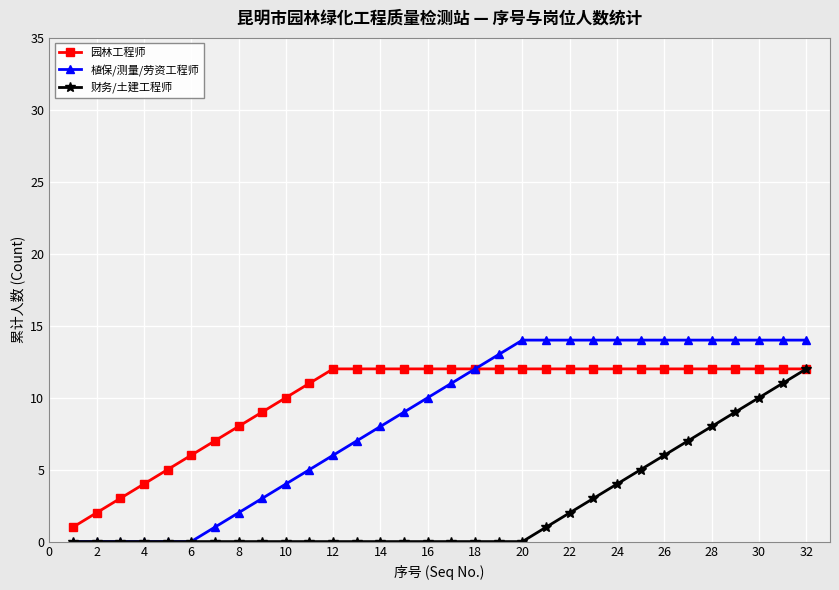

Reading left to right, extract all data points from this chart.

园林工程师: 1	2	3	4	5	6	7	8	9	10	11	12	12	12	12	12	12	12	12	12	12	12	12	12	12	12	12	12	12	12	12	12
植保/测量/劳资工程师: 0	0	0	0	0	0	1	2	3	4	5	6	7	8	9	10	11	12	13	14	14	14	14	14	14	14	14	14	14	14	14	14
财务/土建工程师: 0	0	0	0	0	0	0	0	0	0	0	0	0	0	0	0	0	0	0	0	1	2	3	4	5	6	7	8	9	10	11	12